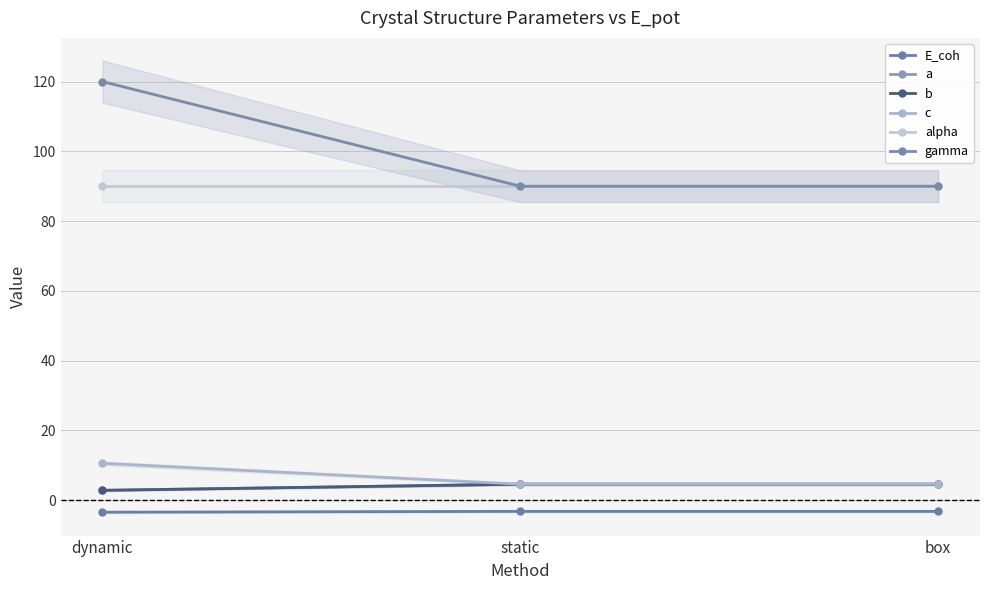

Between static and box, which series saw the biggest shift?

a